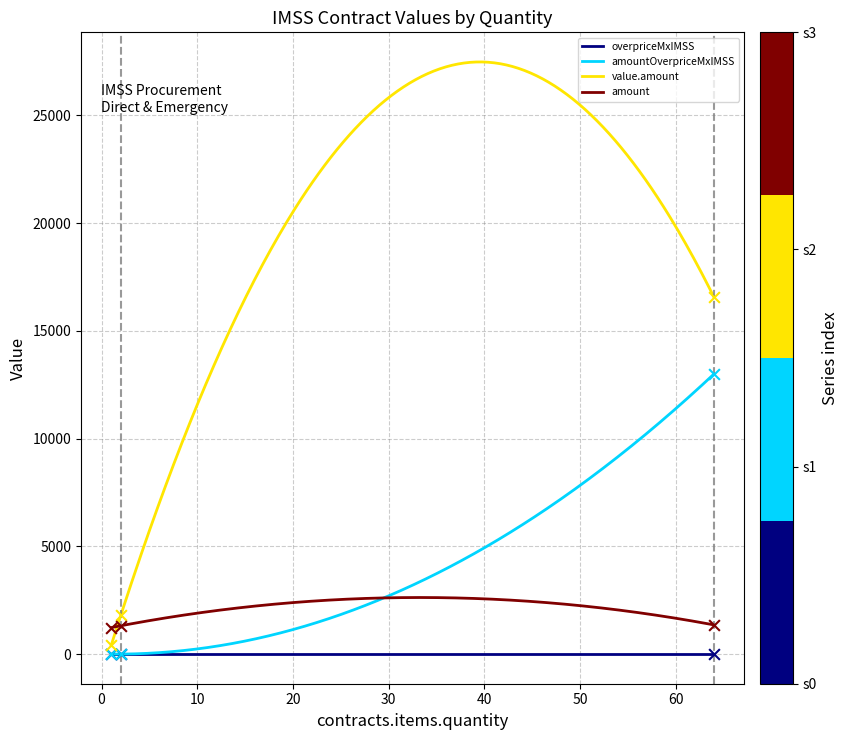

At which category is the sum across all series the highest?

64